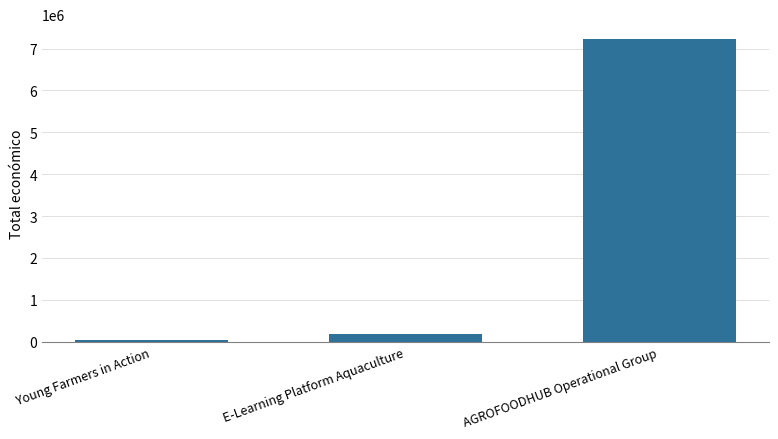

Between AGROFOODHUB Operational Group and Young Farmers in Action, which is larger?

AGROFOODHUB Operational Group